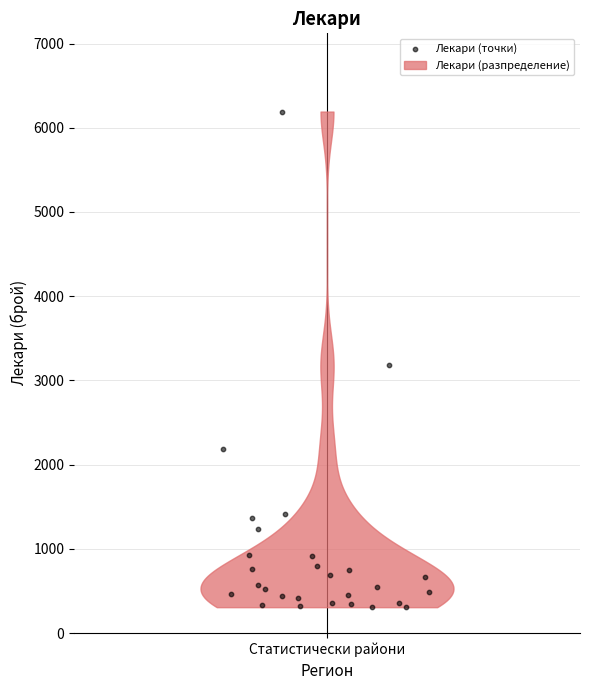

What is the range of Y values (max minus min)?

5883